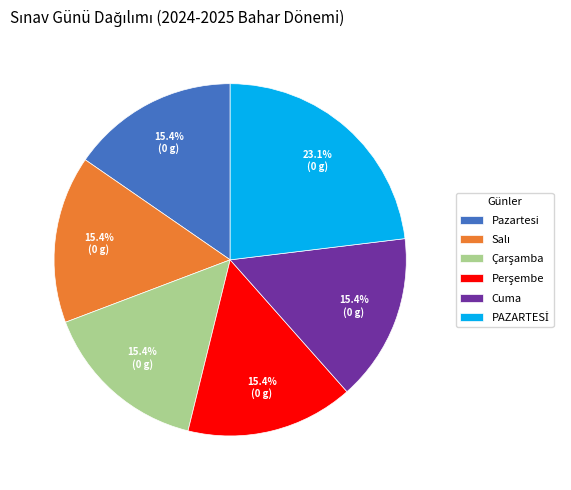

Is Pazartesi the majority of the pie?

No